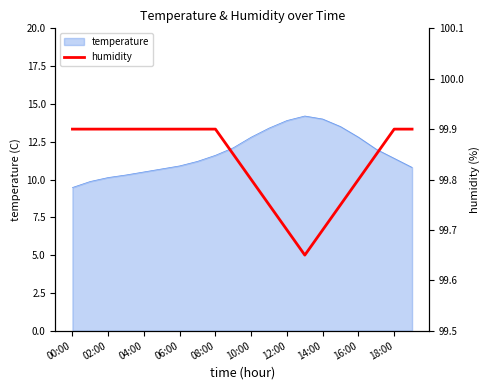

True or false: temperature has a value of 12.8 at 16:00.

True